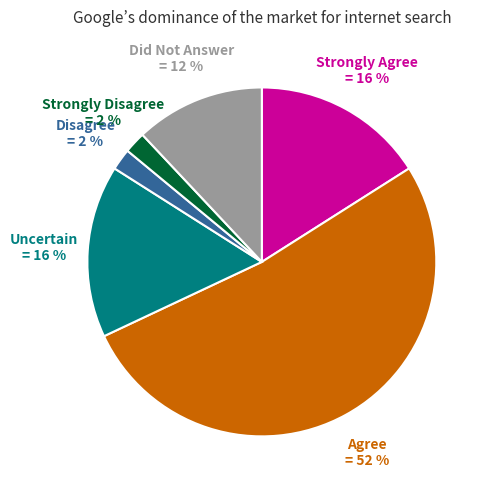

Does any single category account for the majority?

Yes